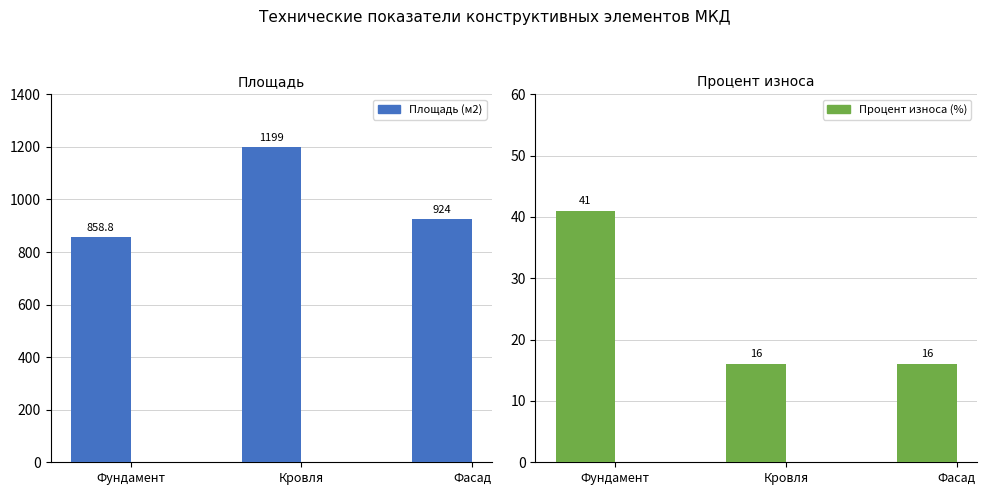

At which category is the sum across all series the highest?

Кровля